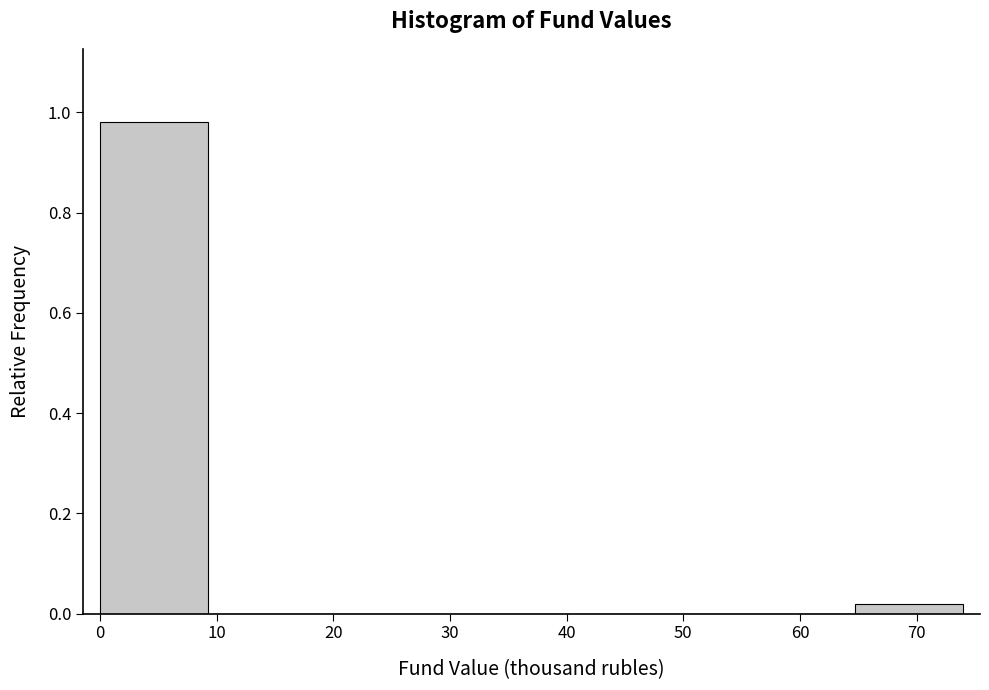

Reading left to right, transcribe this chart: for each bar, give the range it covers on the x-axis and its height. Neither the bar edges nor the heights are printed on the chart, so give them approximately, as read against the axes.

0 to 9: 0.98
9 to 18: 0
18 to 28: 0
28 to 37: 0
37 to 46: 0
46 to 55: 0
55 to 65: 0
65 to 74: 0.02